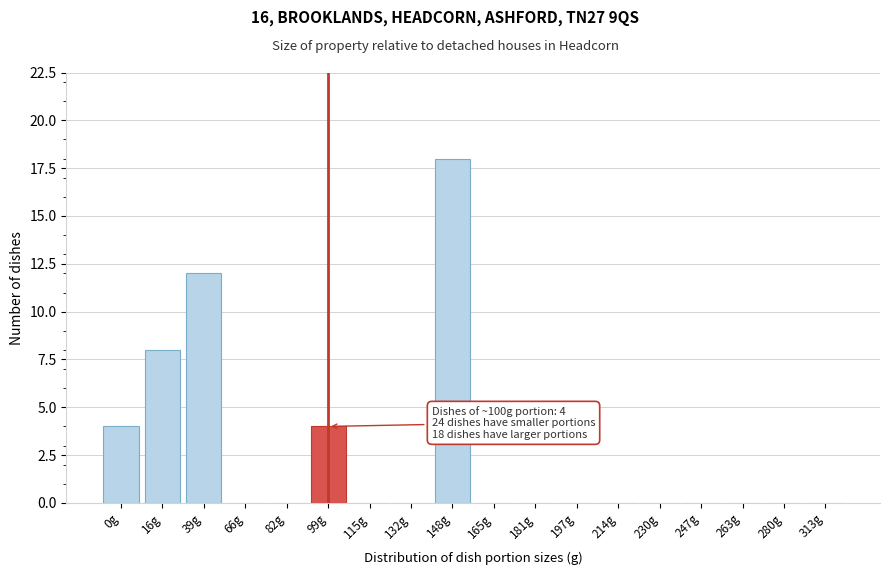

Reading right to left, list all the values displayed in this chart.

313g=0	280g=0	263g=0	247g=0	230g=0	214g=0	197g=0	181g=0	165g=0	148g=18	132g=0	115g=0	99g=4	82g=0	66g=0	39g=12	16g=8	0g=4